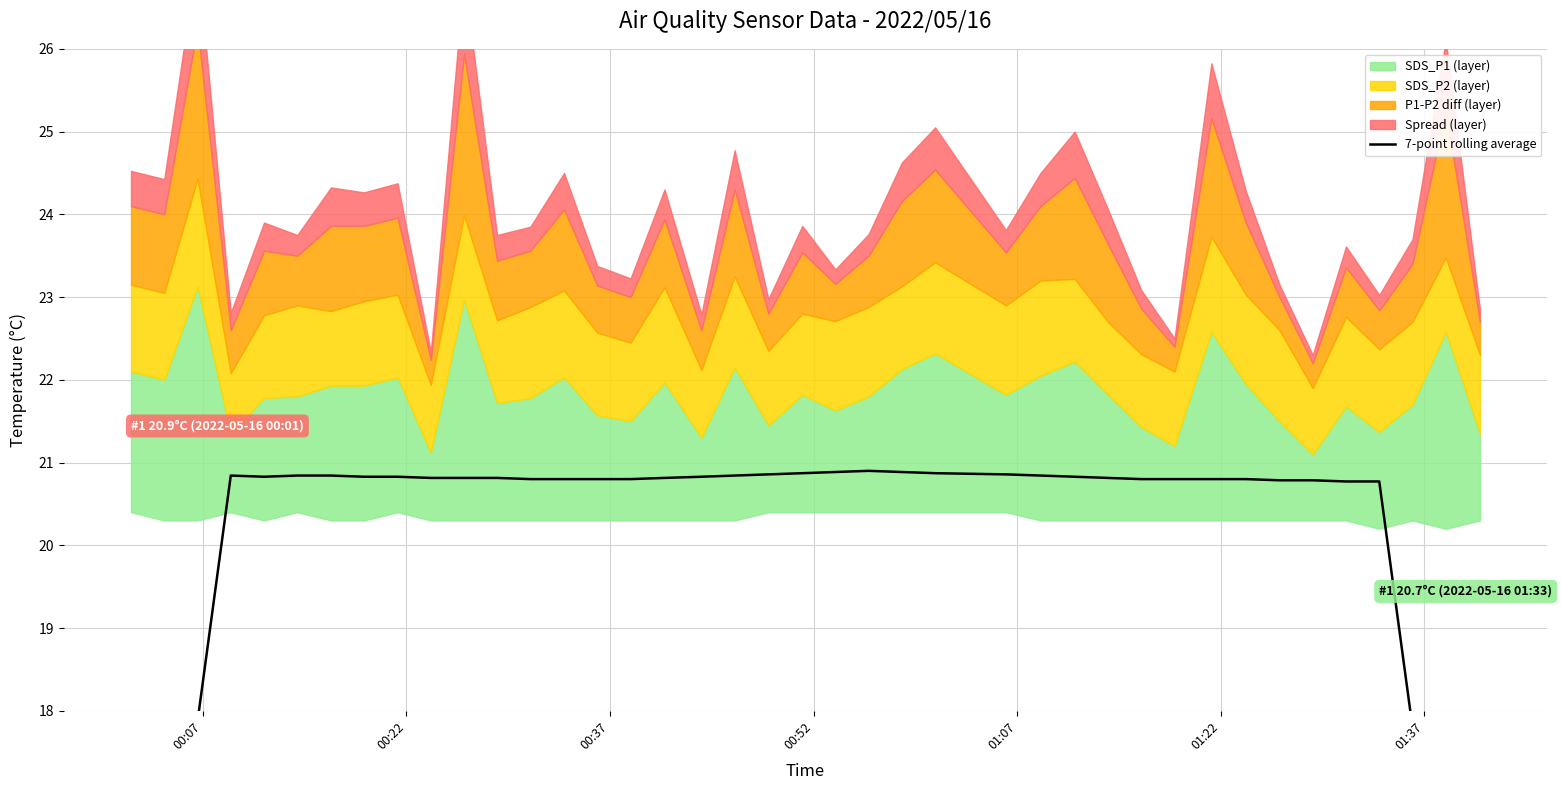

How many data points are less than 20?

6